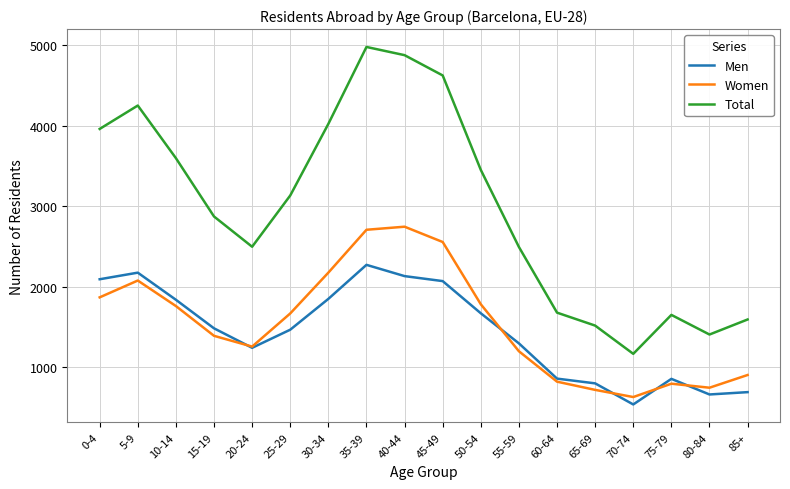

How many values in the Women series are below 1668?

9